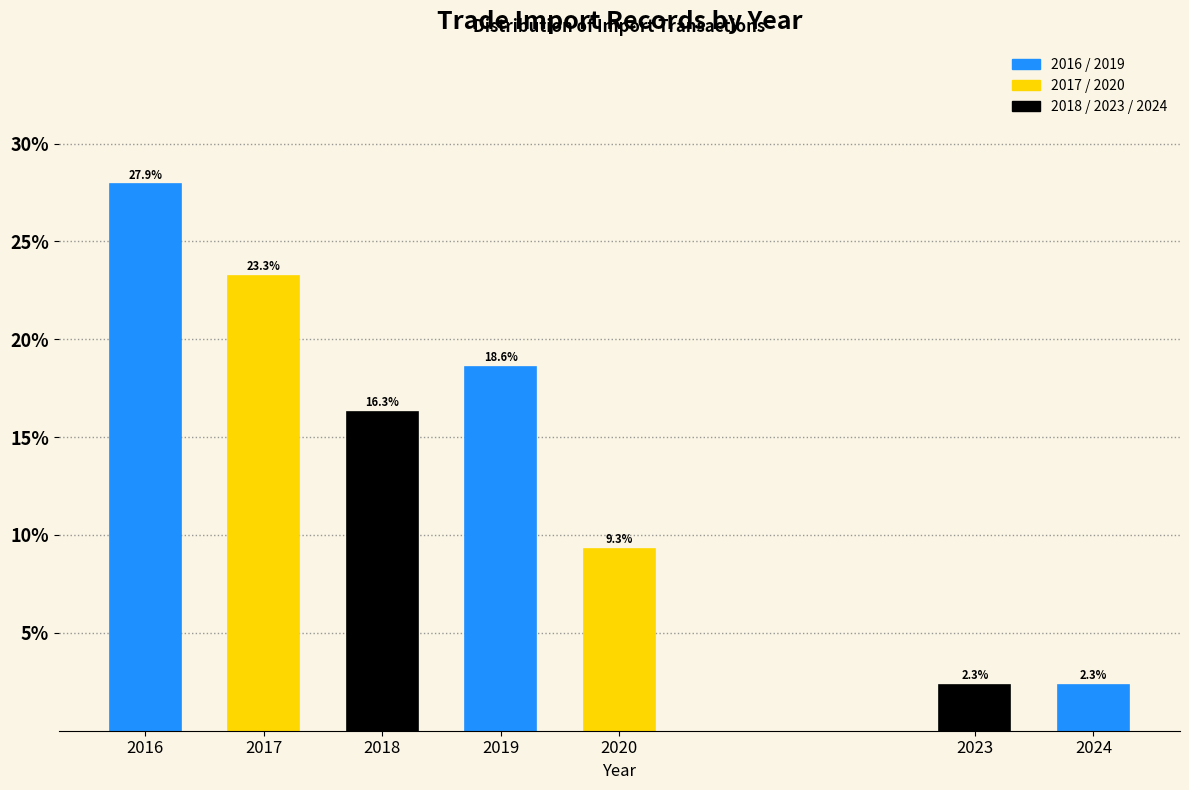

Reading left to right, extract all data points from this chart.

27.9	23.3	16.3	18.6	9.3	2.3	2.3